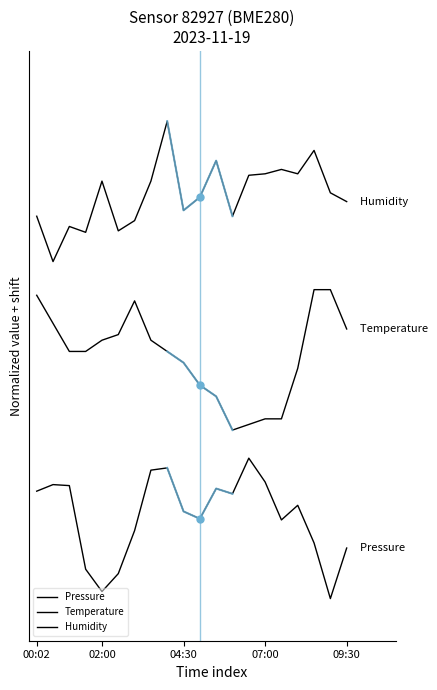

What position from the right is 00:02?

20